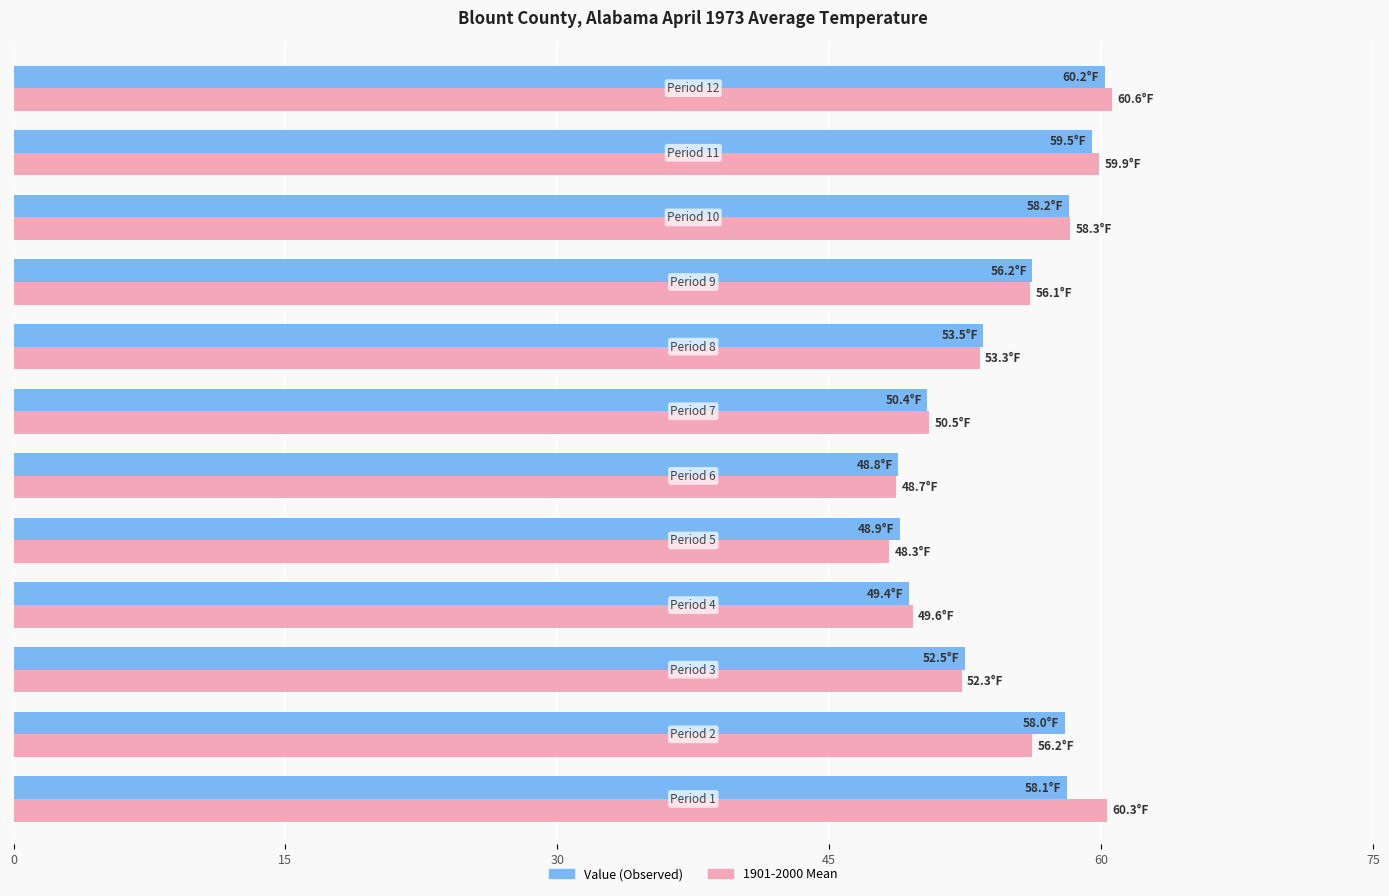

How many data points does each series have?

12